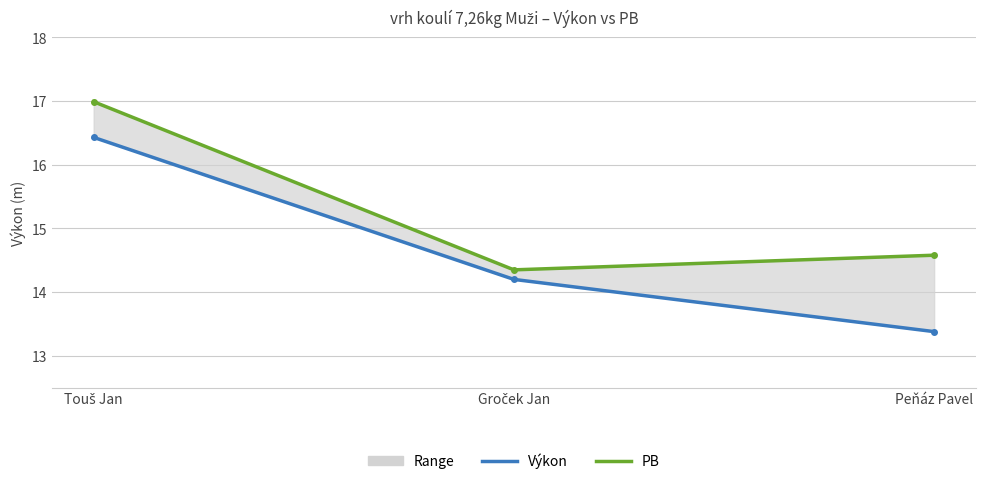

How many values in the Výkon series are below 14?

1